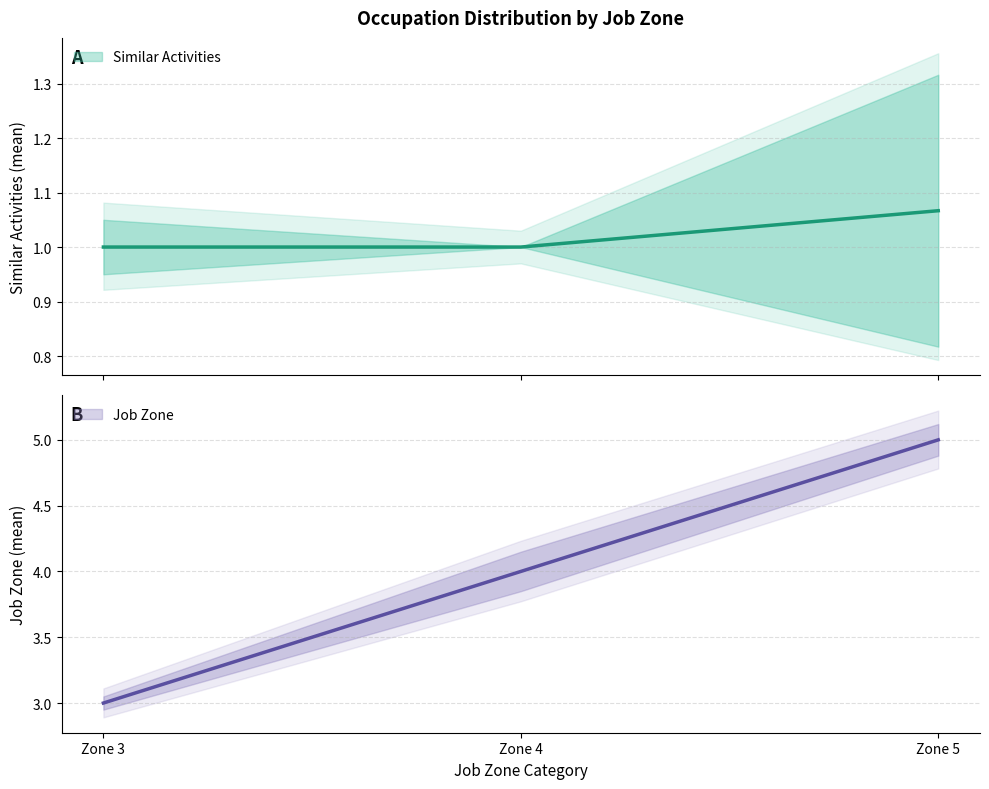

Which series has the largest total across all categories?

Job Zone Upper